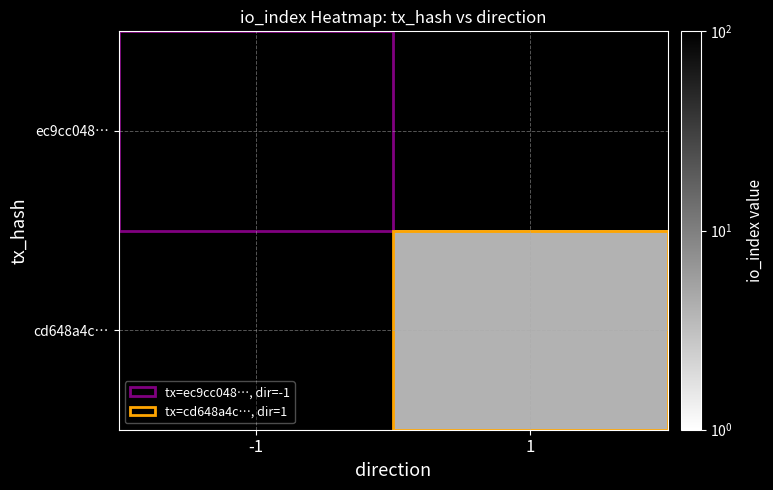

Which category has the lowest value in the ec9cc048… series?

-1